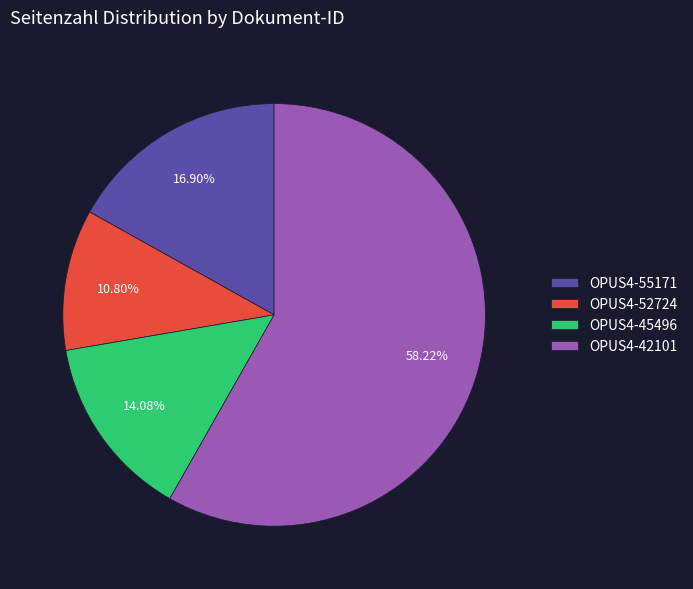

To the nearest percent, what is the combined percentage of OPUS4-55171 and OPUS4-42101?

75%